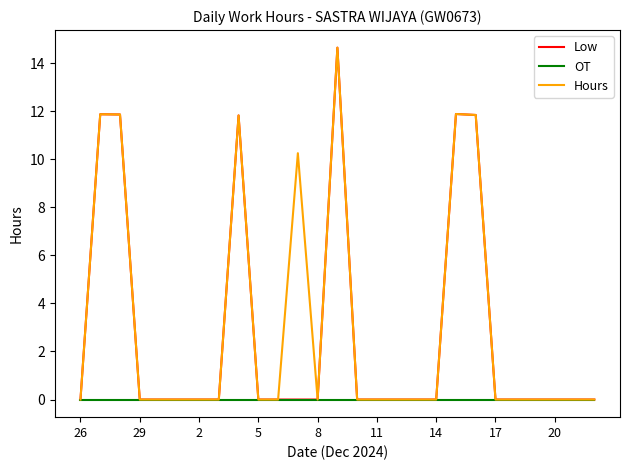

What is the greatest value displayed?

14.6